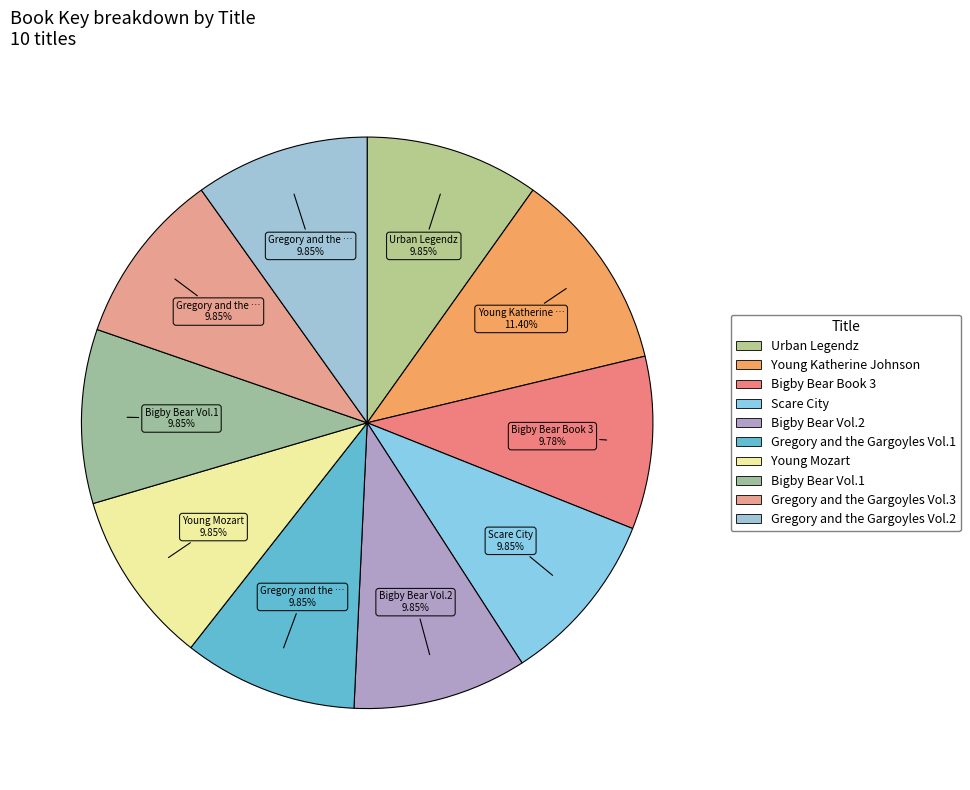

To the nearest percent, what portion does Young Katherine Johnson represent?

11%